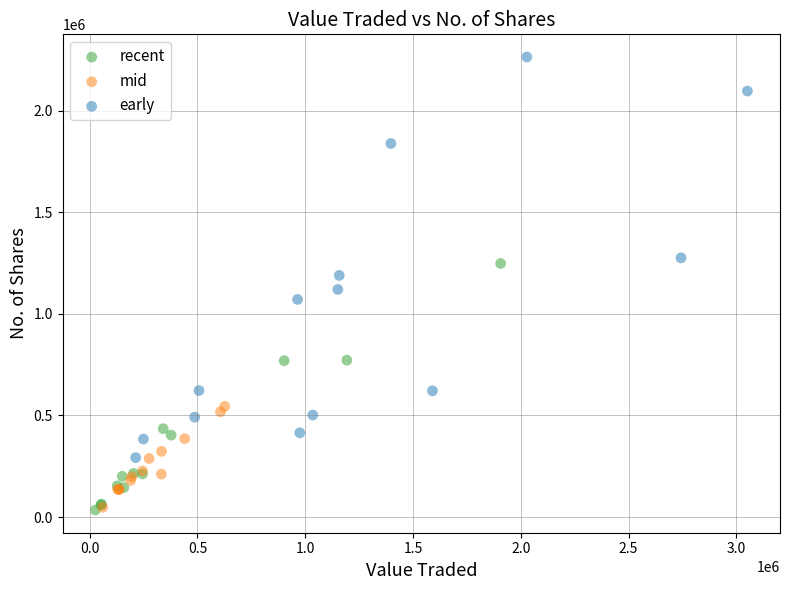

Which series reaches the maximum Y coordinate?

early